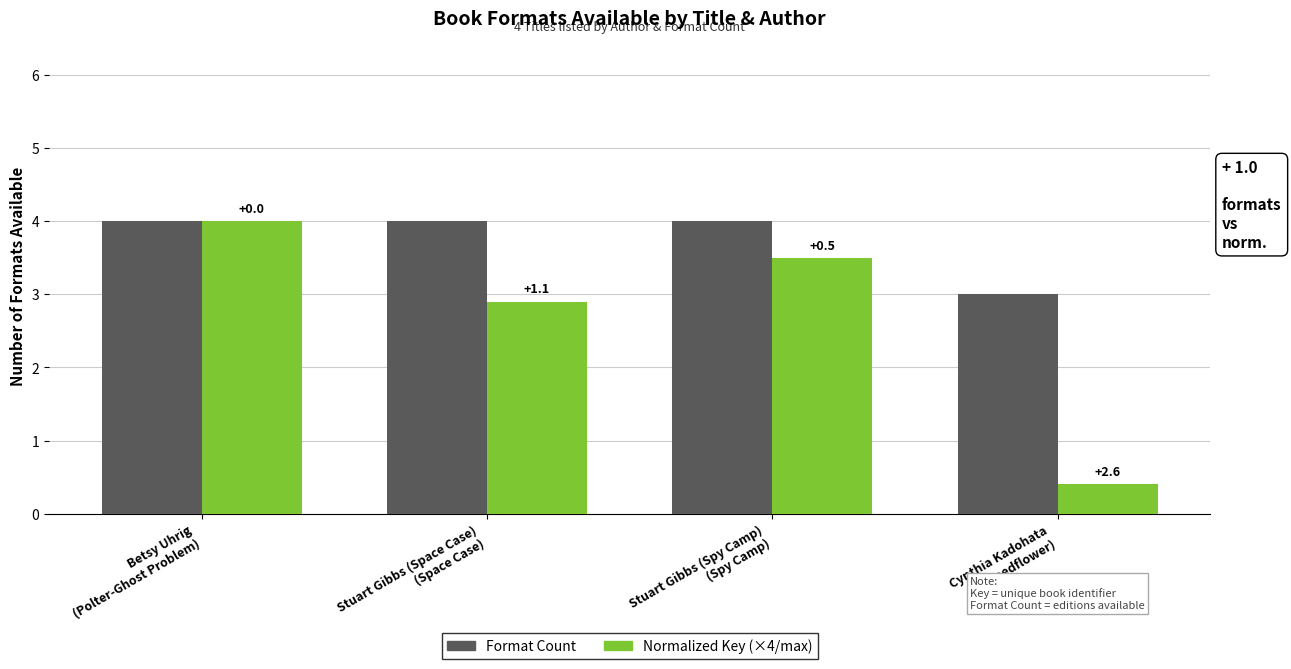

Rank the series by their maximum value, from highest to lowest.

Format Count, Normalized Key (×4/max)